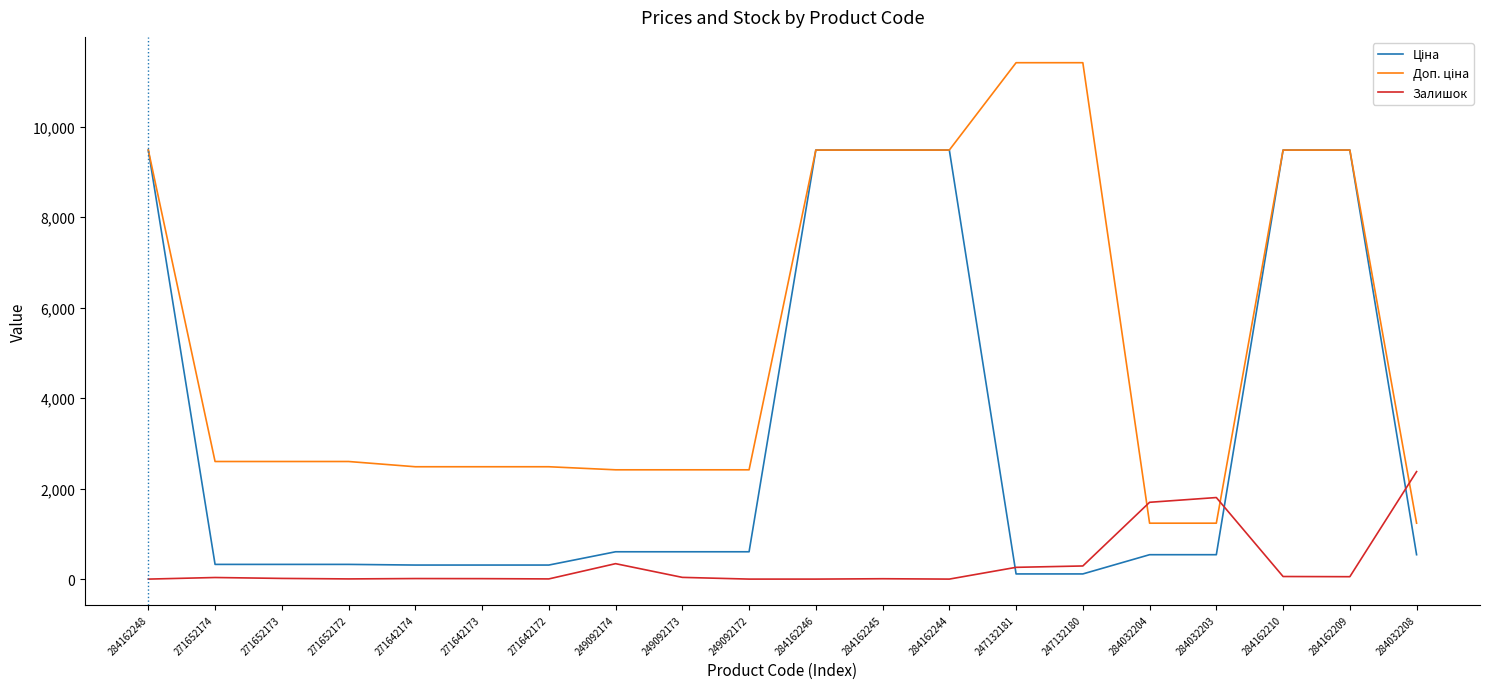

What is the spread (max minus min) of values at 249092172?

2414.8